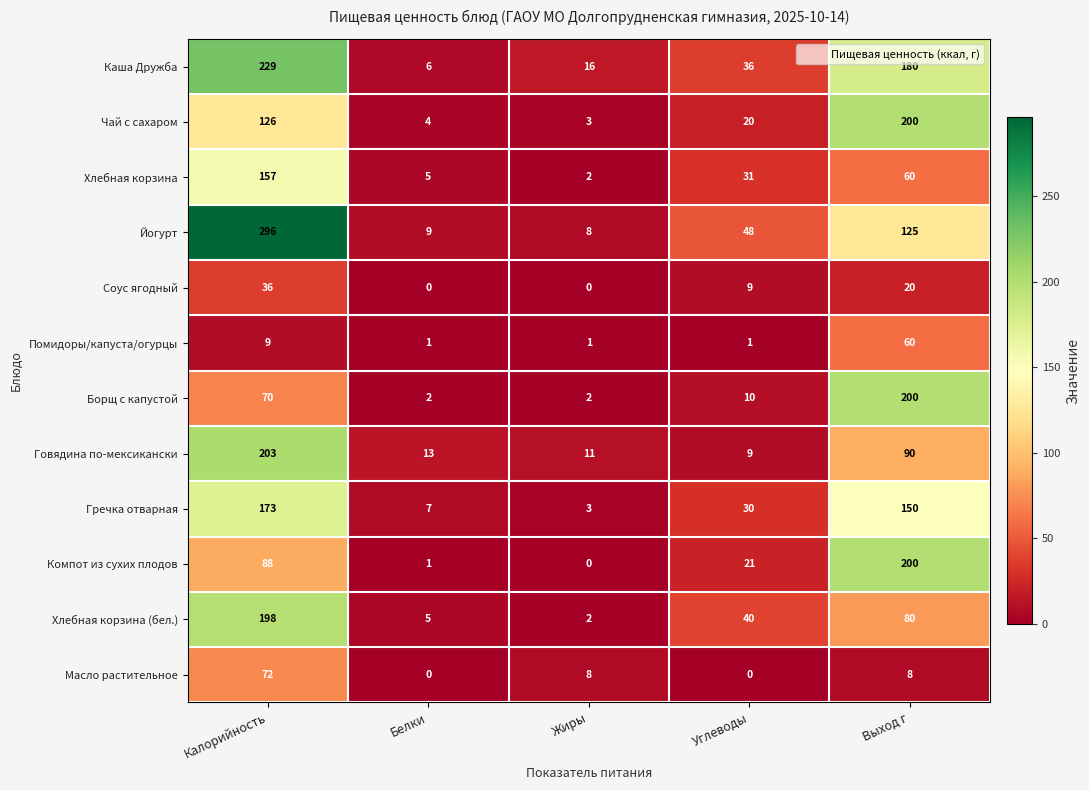

List the labels in order of Йогурт value, smallest first.

Жиры, Белки, Углеводы, Выход г, Калорийность